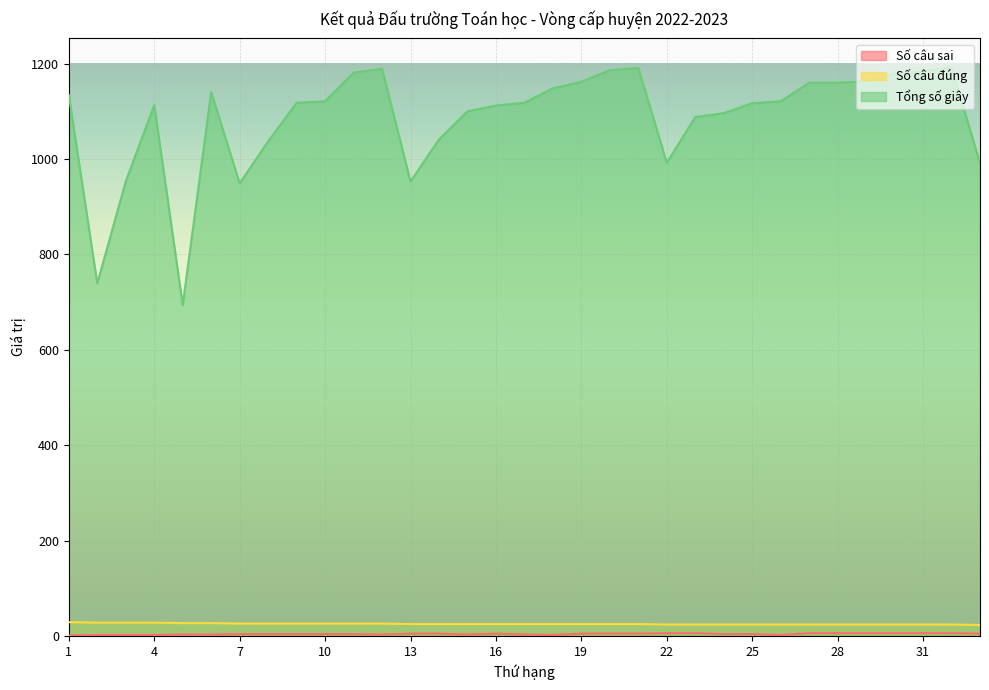

What is the difference between the highest and lowest values at 6?

1137